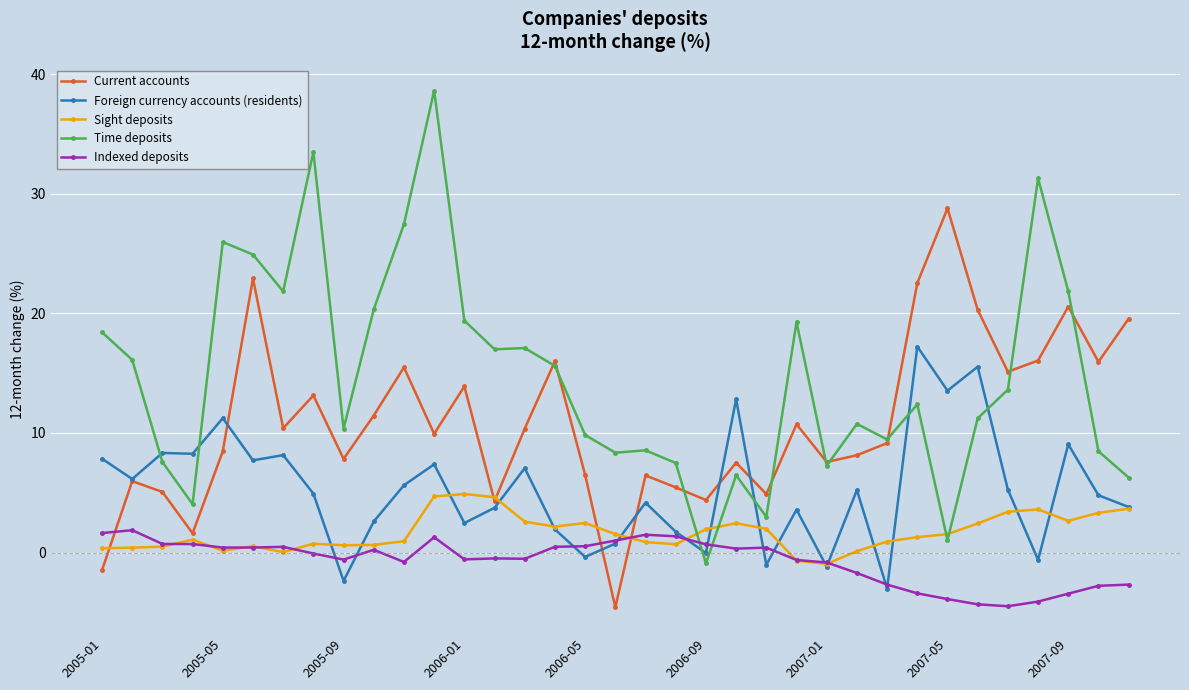

After their last crossing, which series has the higher values: Time deposits or Indexed deposits?

Time deposits